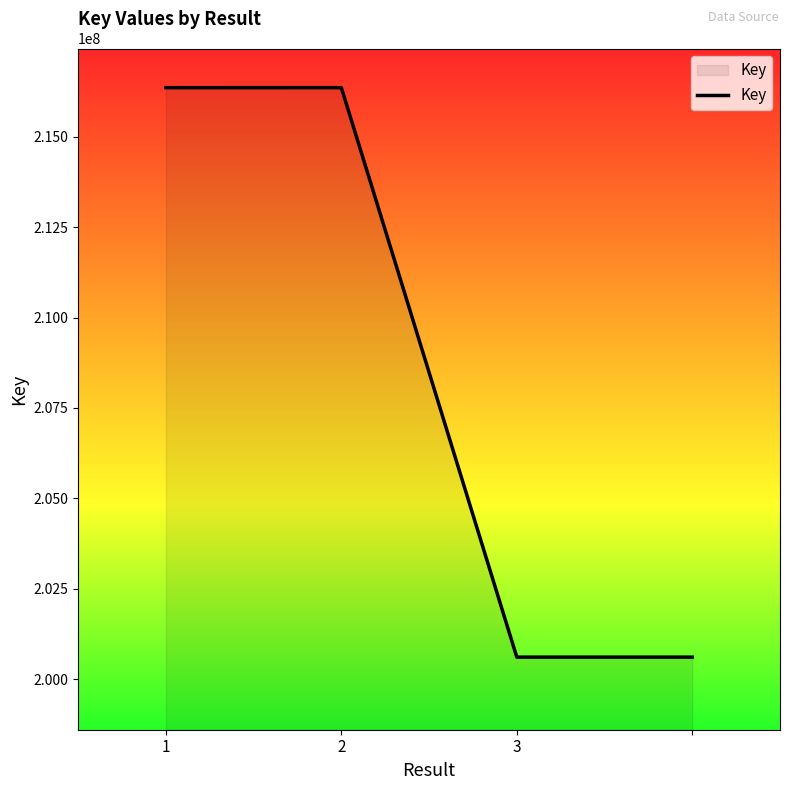

True or false: there are more than 1 points higher than both neighbors.

False